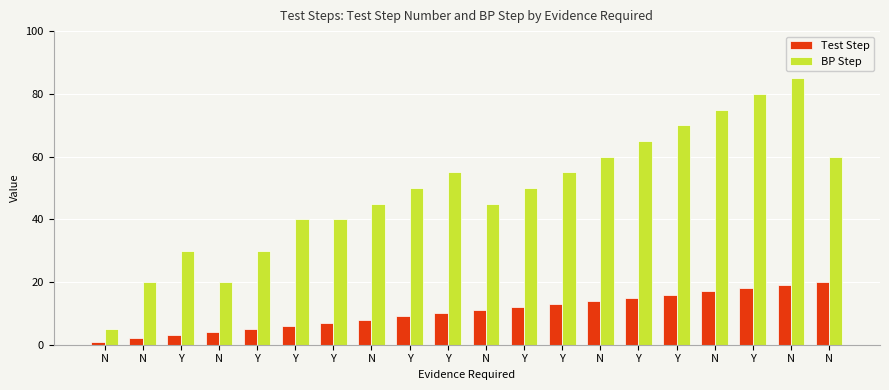

What are all the series names shown in the legend?

Test Step, BP Step